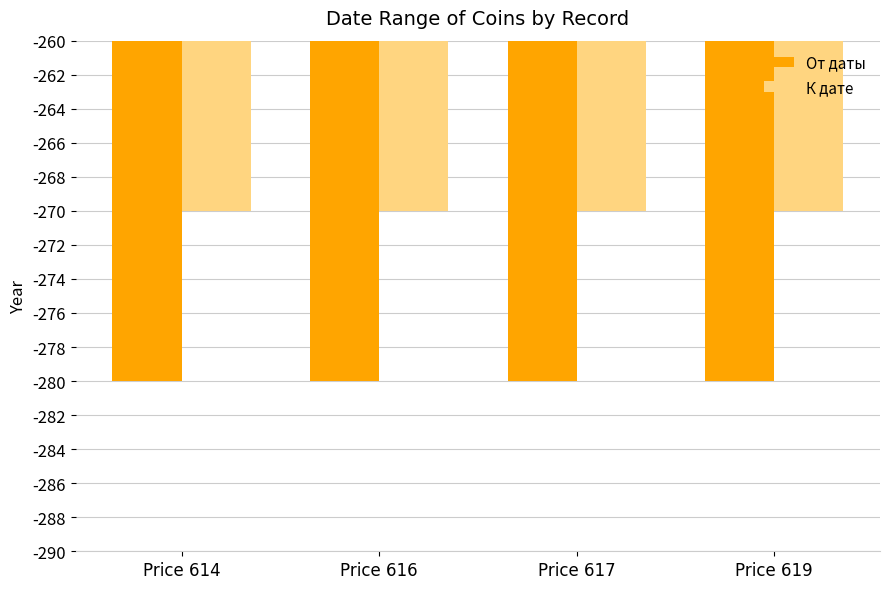

Reading left to right, extract all data points from this chart.

От даты: -280	-280	-280	-280
К дате: -270	-270	-270	-270